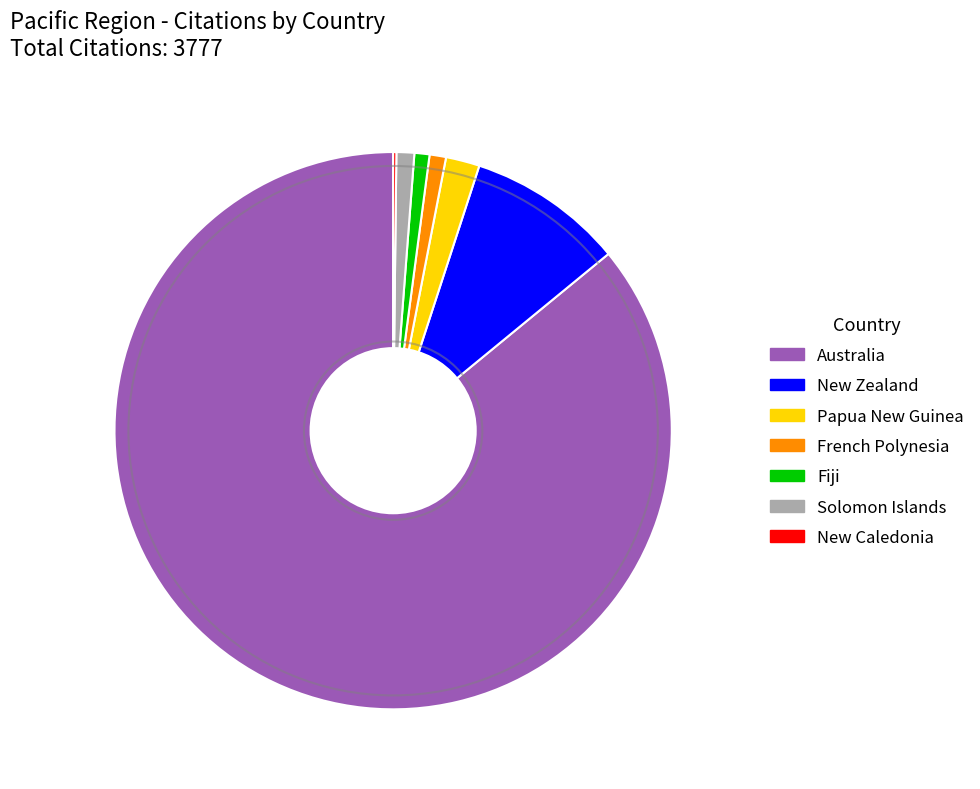

True or false: New Zealand accounts for 9% of the total.

True